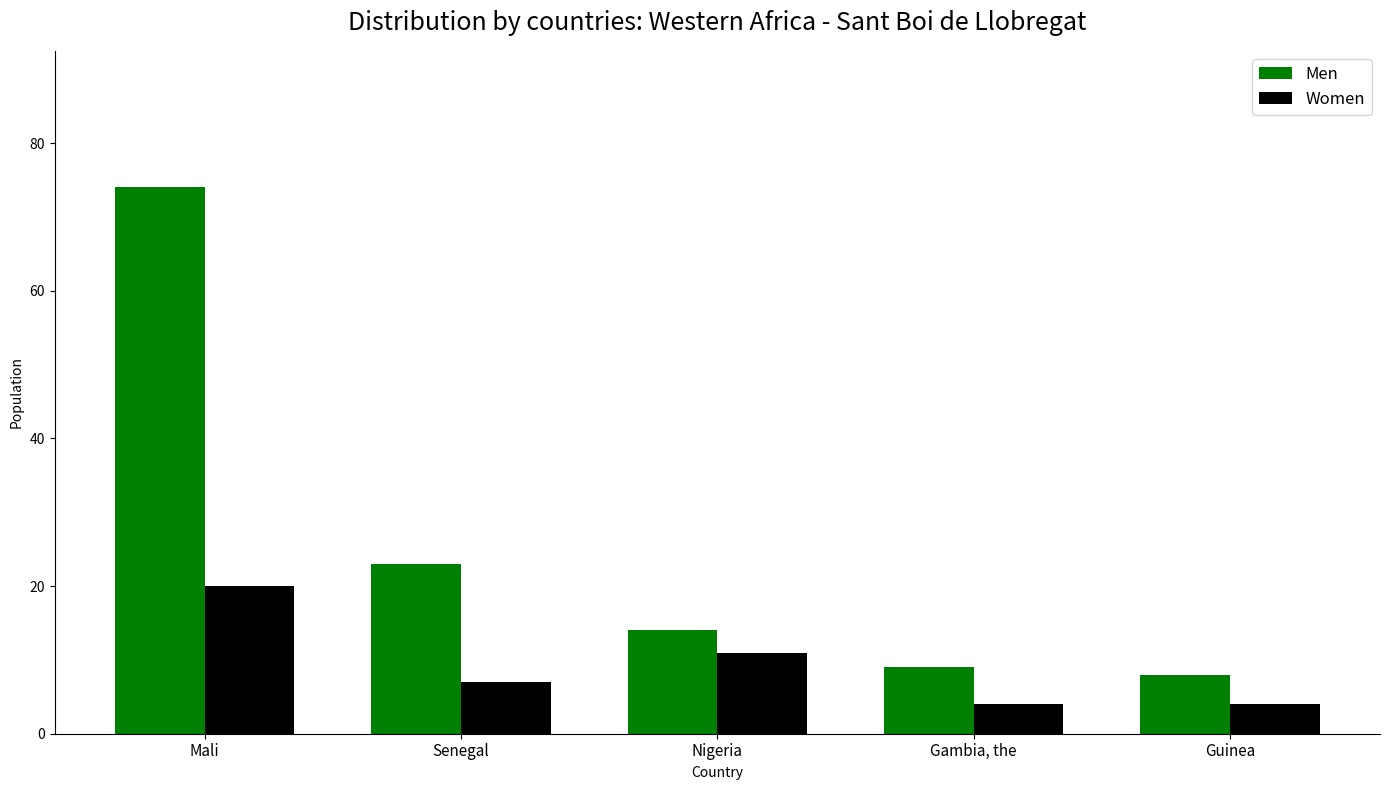

How many data points does each series have?

5